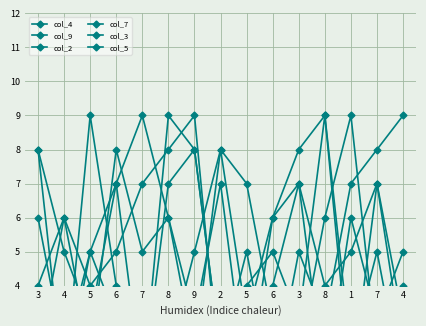

Which series has the largest total across all categories?

col_9